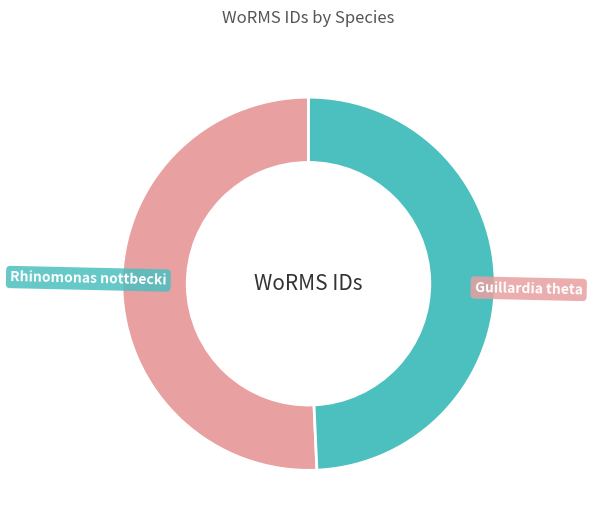

True or false: Guillardia theta accounts for 51% of the total.

True